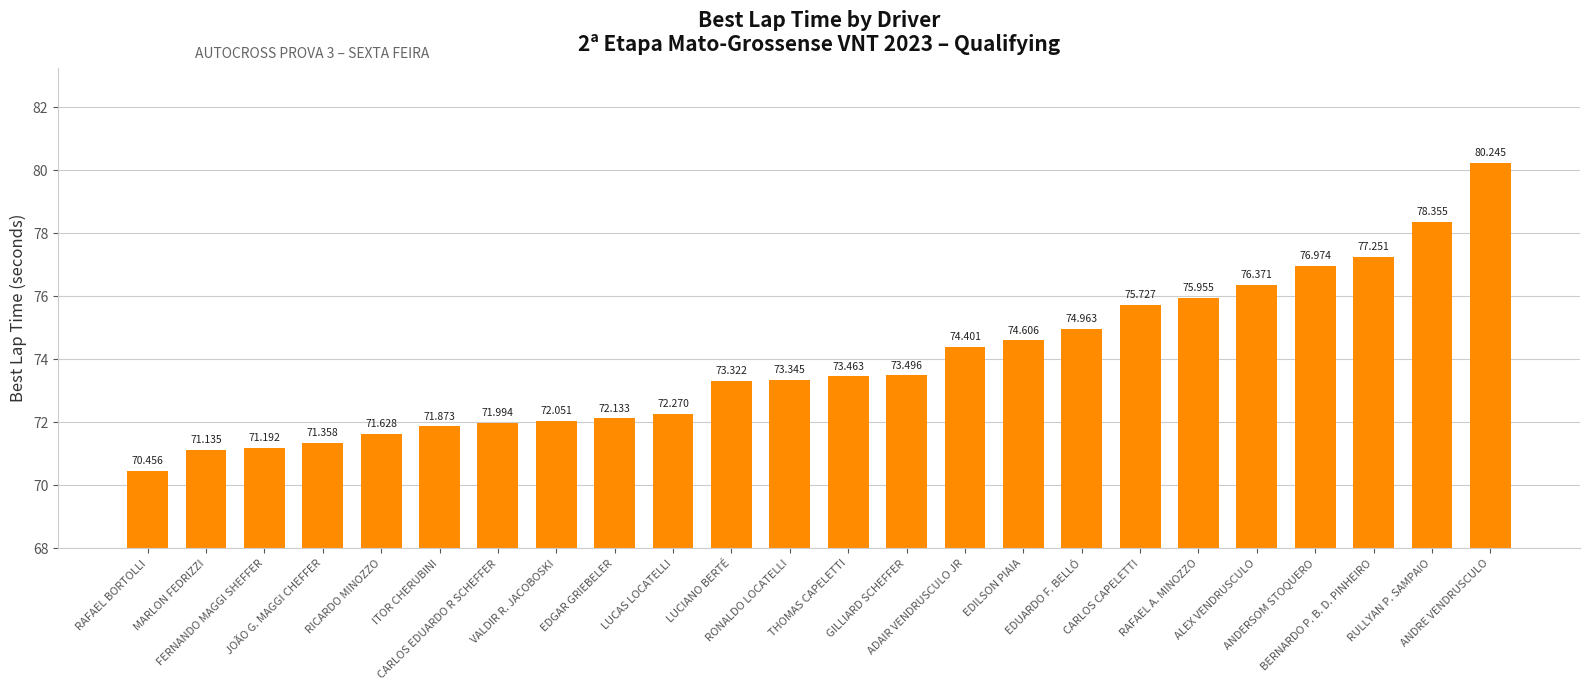

Rank the categories by value from highest to lowest.

ANDRE VENDRUSCULO, RULLYAN P. SAMPAIO, BERNARDO P. B. D. PINHEIRO, ANDERSOM STOQUERO, ALEX VENDRUSCULO, RAFAEL A. MINOZZO, CARLOS CAPELETTI, EDUARDO F. BELLÓ, EDILSON PIAIA, ADAIR VENDRUSCULO JR, GILLIARD SCHEFFER, THOMAS CAPELETTI, RONALDO LOCATELLI, LUCIANO BERTÉ, LUCAS LOCATELLI, EDGAR GRIEBELER, VALDIR R. JACOBOSKI, CARLOS EDUARDO R SCHEFFER, ITOR CHERUBINI, RICARDO MINOZZO, JOÃO G. MAGGI CHEFFER, FERNANDO MAGGI SHEFFER, MARLON FEDRIZZI, RAFAEL BORTOLLI